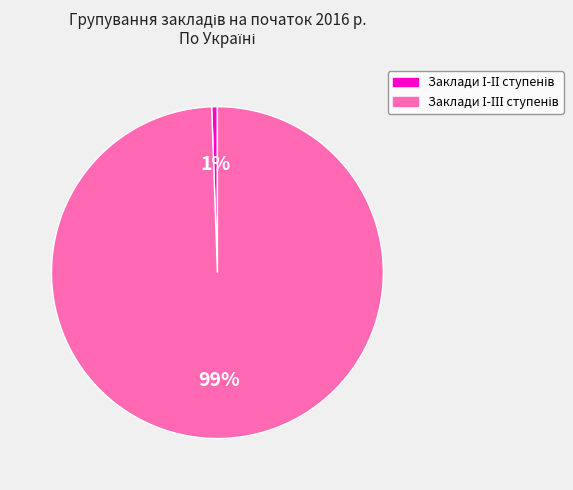

Does any single category account for the majority?

Yes